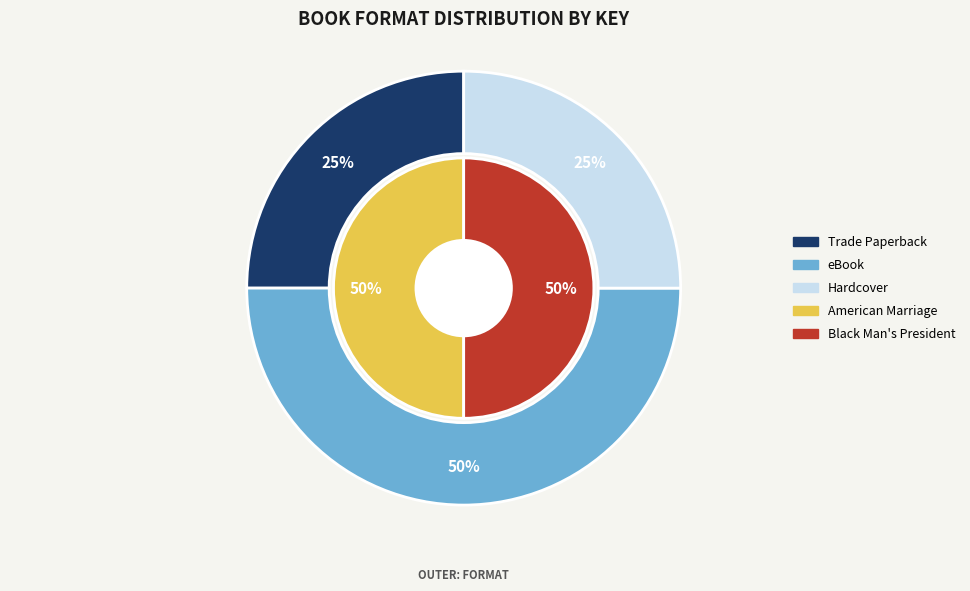

Combined, what portion of the pie is American Marriage (eBook) and Black Man's President (Hardcover)?

50.0%